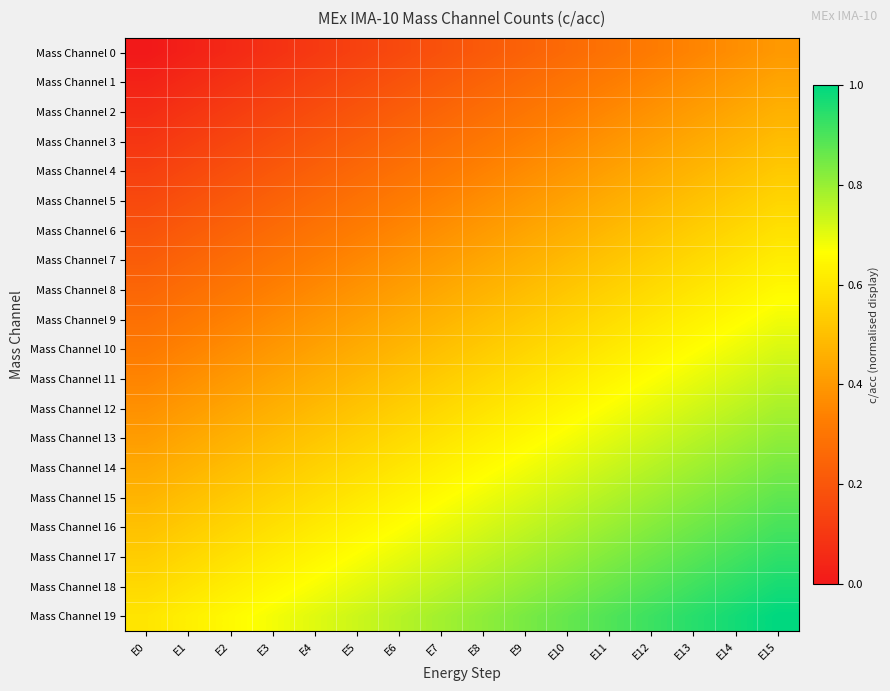

Which series has the largest range (max minus min)?

Mass Channel 6